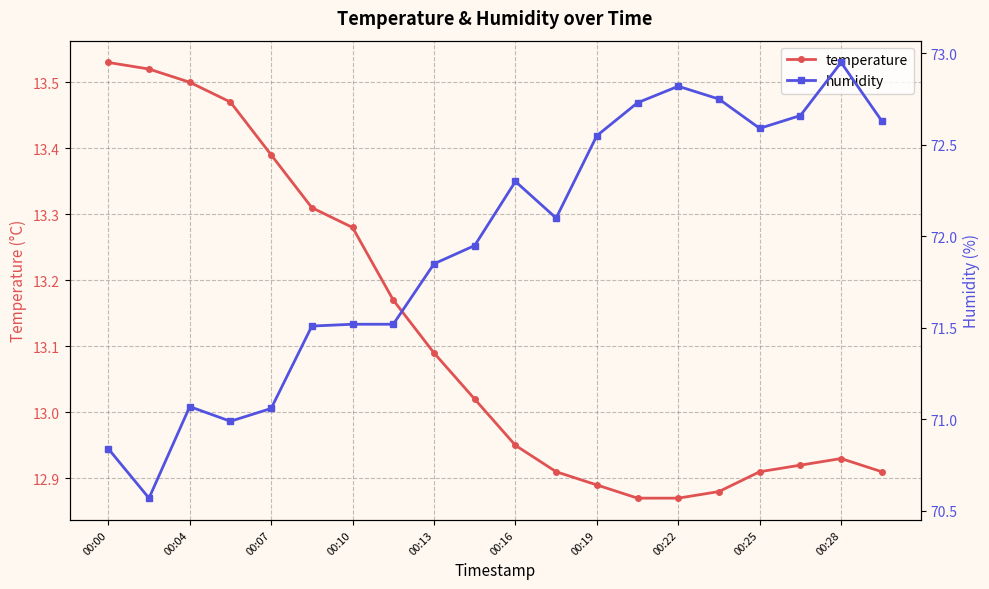

True or false: temperature has a value of 21.0 at 00:28.

False